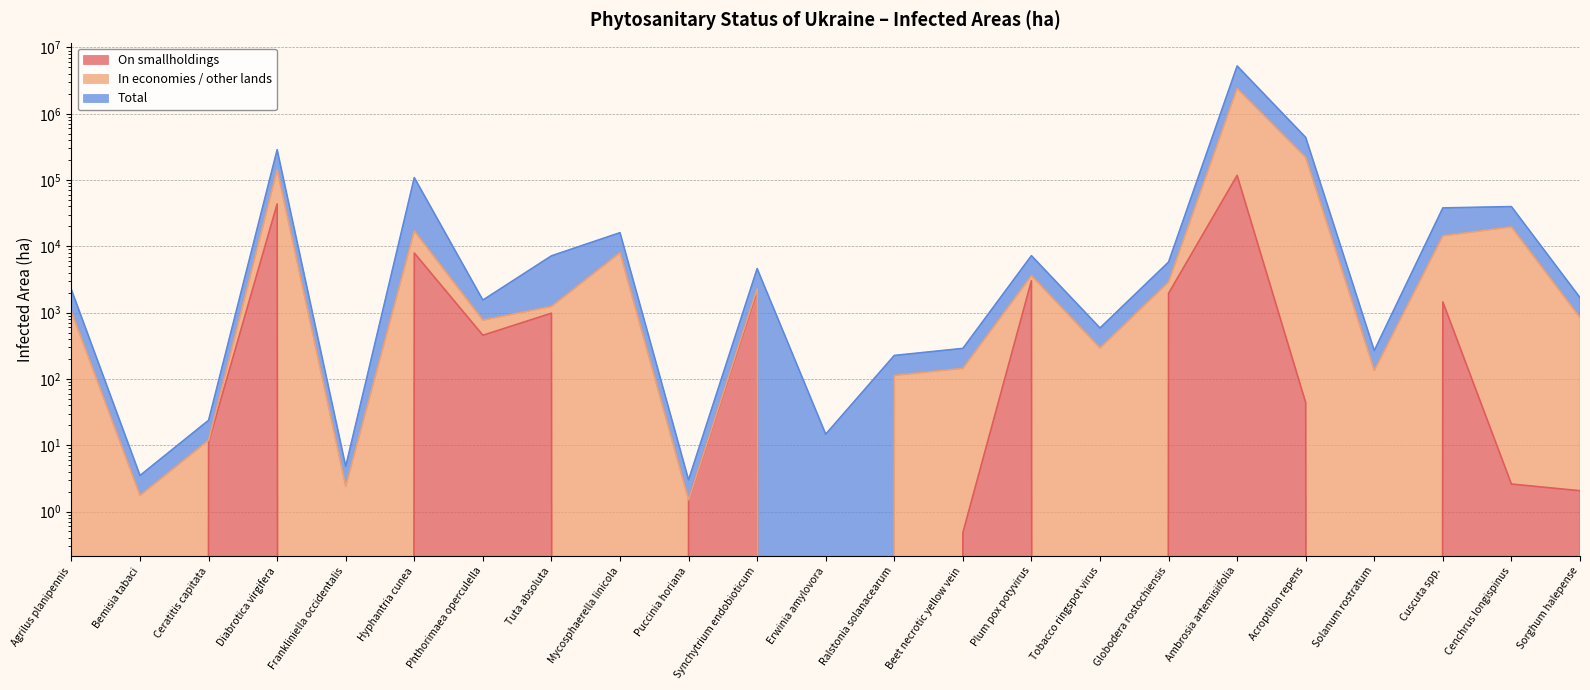

How many distinct data groups are displayed?

3